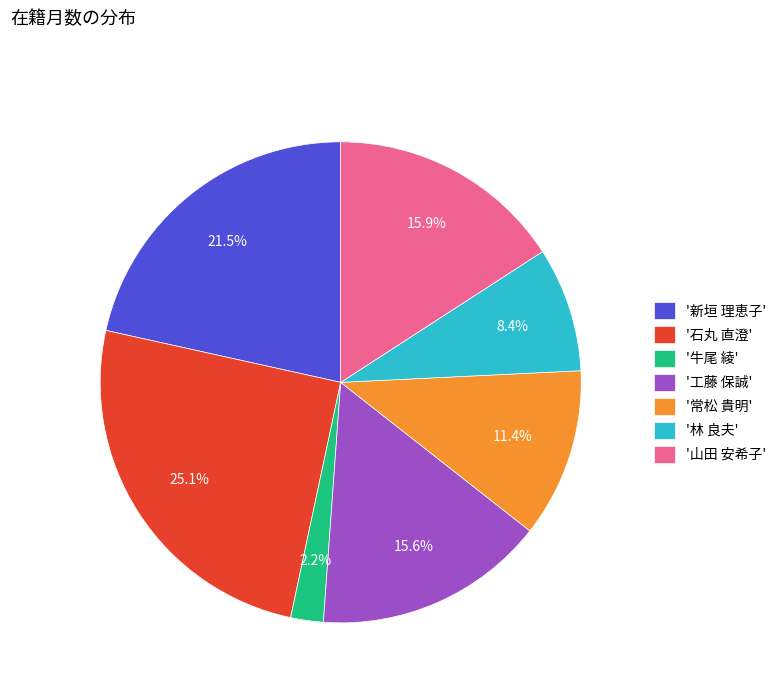

Approximately how many times larger is the value at '林 良夫' compared to '新垣 理恵子'?

0.4